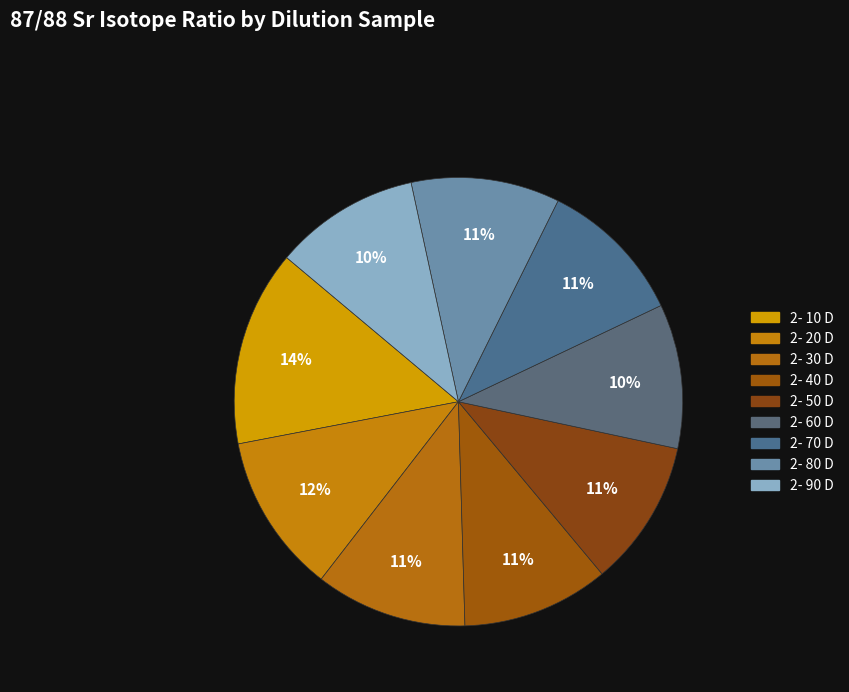

Combined, what portion of the pie is 2- 40 D and 2- 70 D?

21.2%